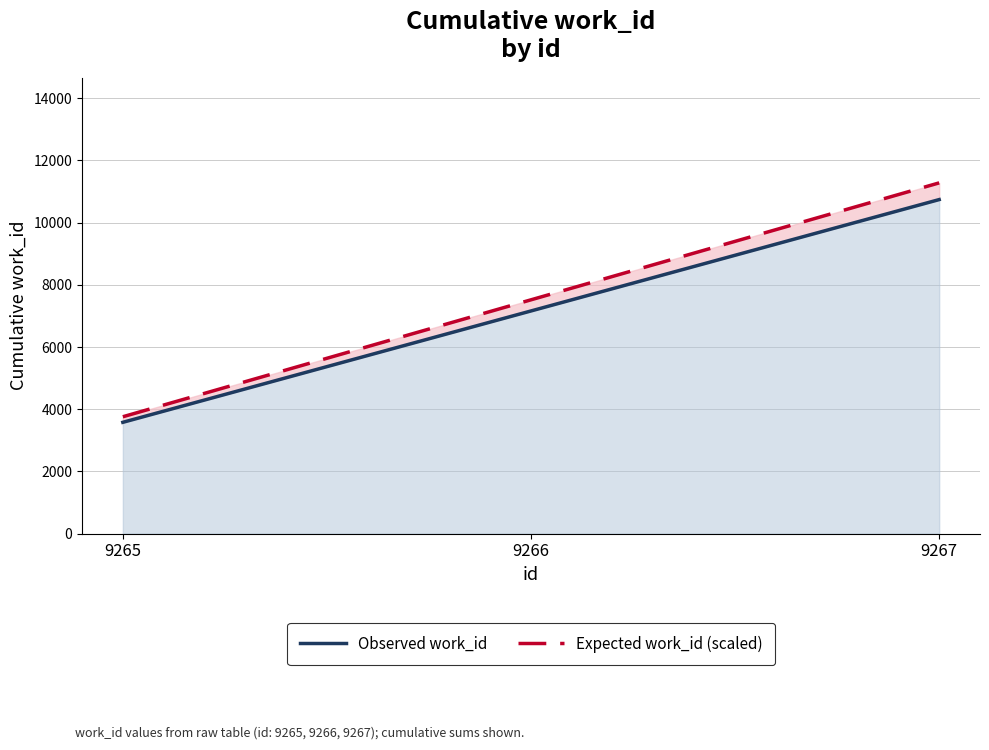

What is the spread (max minus min) of values at 9267?

537